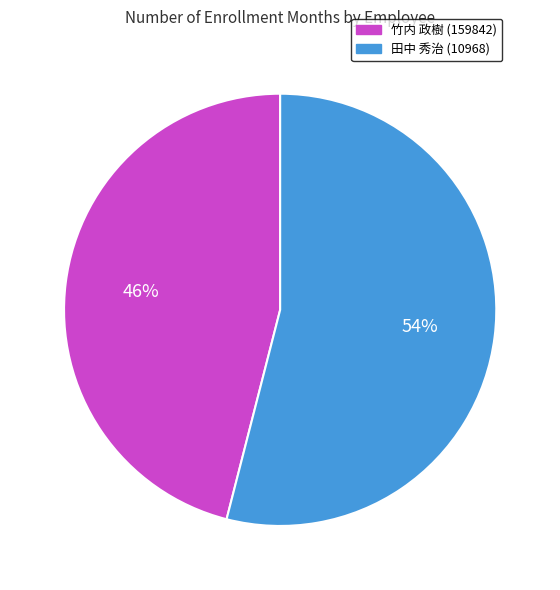

Which has a higher value, 竹内 政樹 (159842) or 田中 秀治 (10968)?

田中 秀治 (10968)